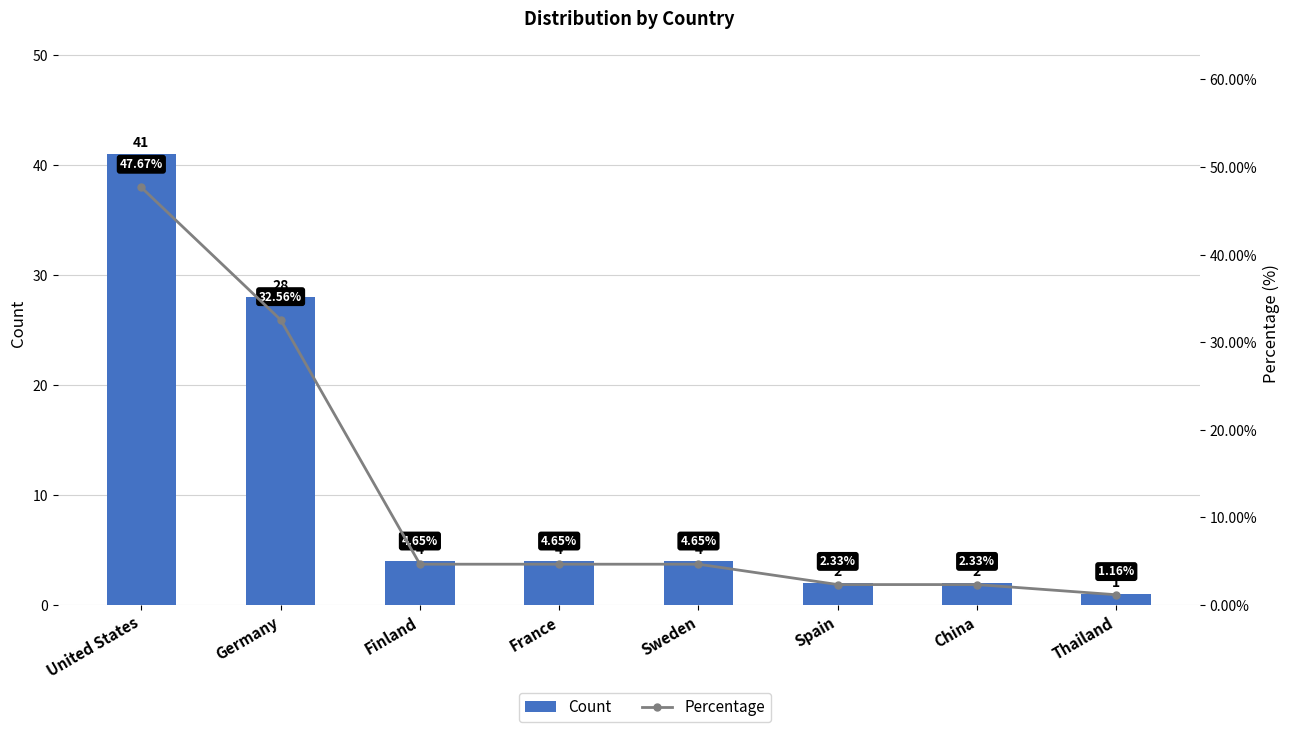

Rank the series by their maximum value, from lowest to highest.

Count, Percentage